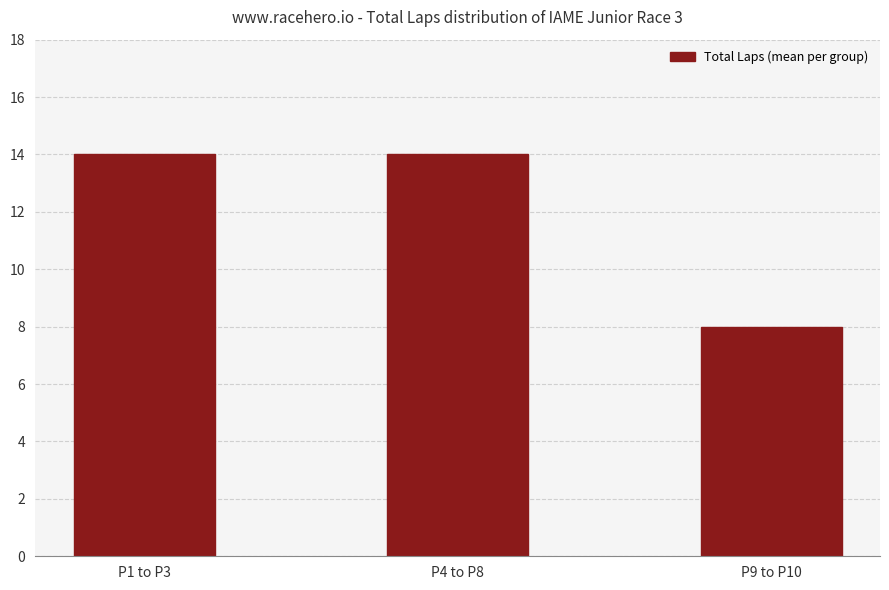

What value does the data have at P1 to P3?

14